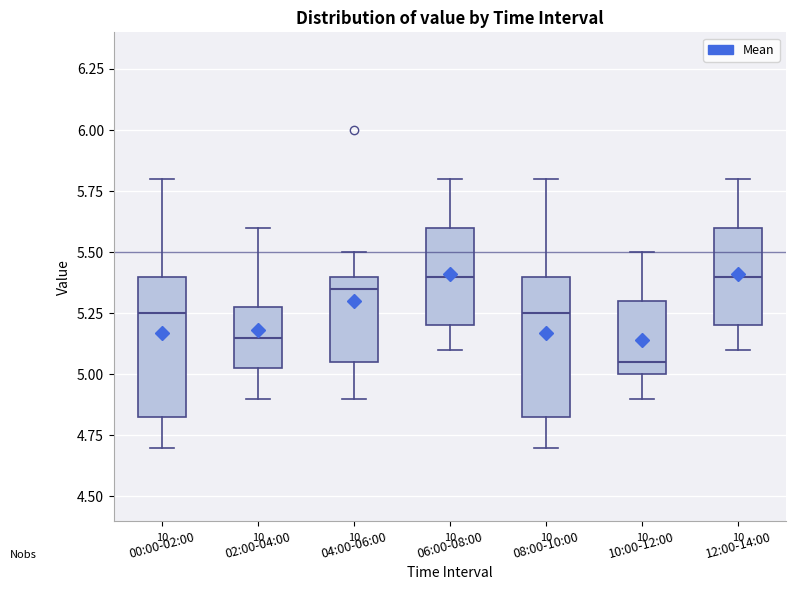

Reading left to right, transcribe this box plot: for each box, give where its median line is, the range the box spans, and where its two whiskers end, as read against the y-axis. The values are not printed on the chart, so give them approximately, as read against the axis.

00:00-02:00: median 5.25, box 4.85 to 5.40, whiskers 4.70 to 5.80
02:00-04:00: median 5.15, box 5.05 to 5.30, whiskers 4.90 to 5.60
04:00-06:00: median 5.35, box 5.05 to 5.40, whiskers 4.90 to 5.50
06:00-08:00: median 5.40, box 5.20 to 5.60, whiskers 5.10 to 5.80
08:00-10:00: median 5.25, box 4.85 to 5.40, whiskers 4.70 to 5.80
10:00-12:00: median 5.05, box 5.00 to 5.30, whiskers 4.90 to 5.50
12:00-14:00: median 5.40, box 5.20 to 5.60, whiskers 5.10 to 5.80